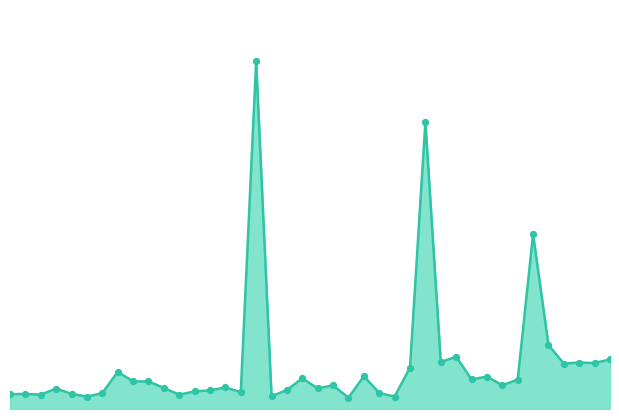

Does the chart have visible grid lines?

No